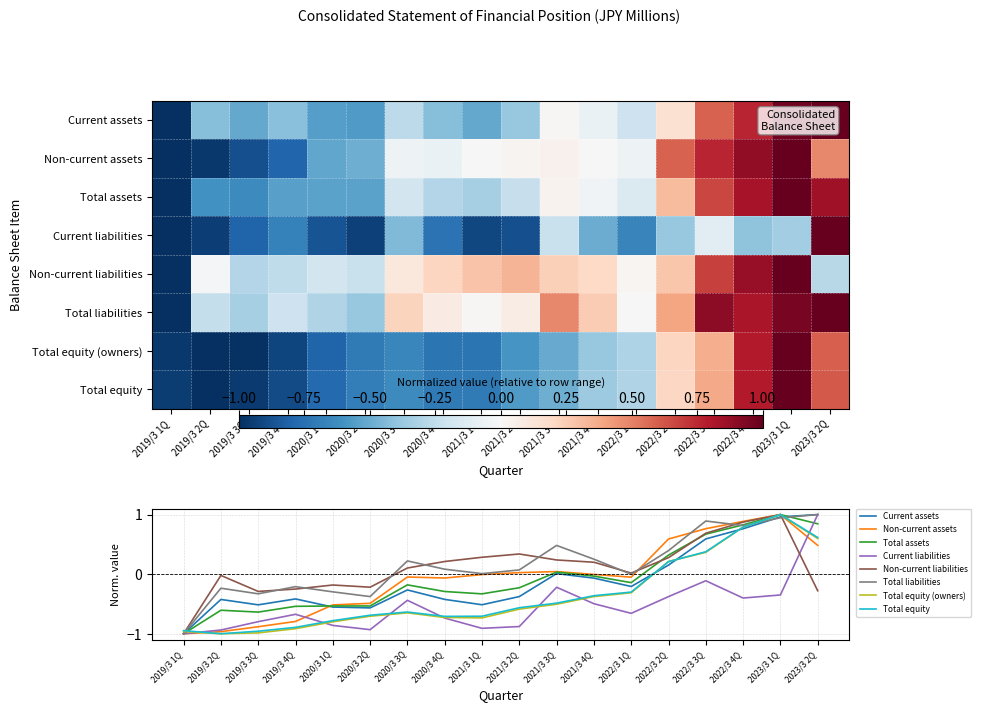

How many data points does each series have?

18